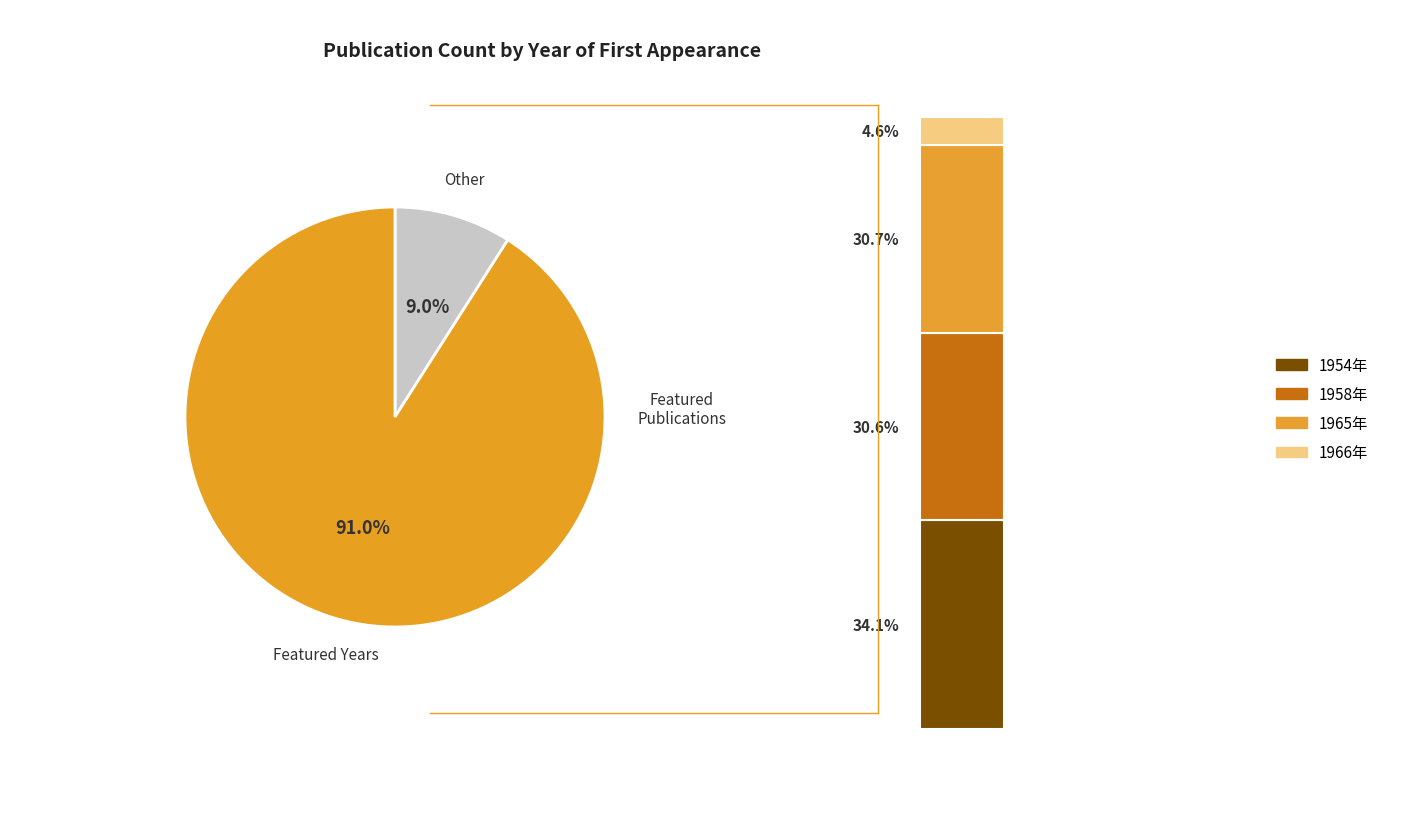

The 1958年 slice represents 28% of the pie. True or false?

True